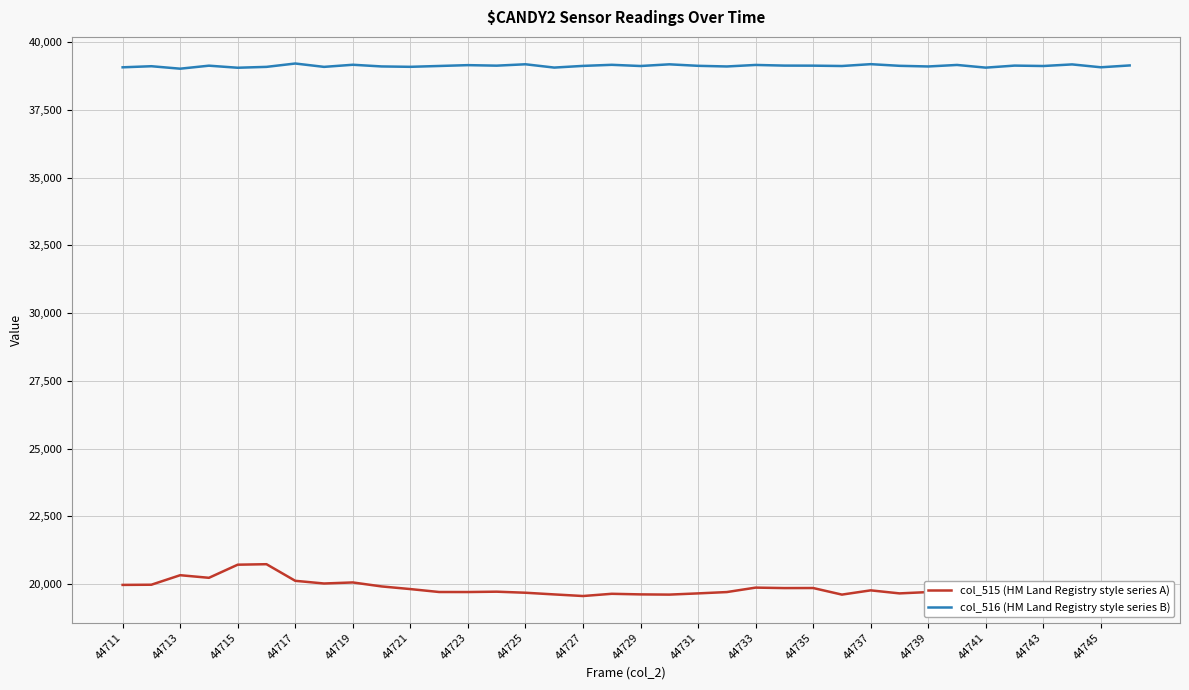

List the series in order of their peak value, lowest first.

col_515 (HM Land Registry style series A), col_516 (HM Land Registry style series B)